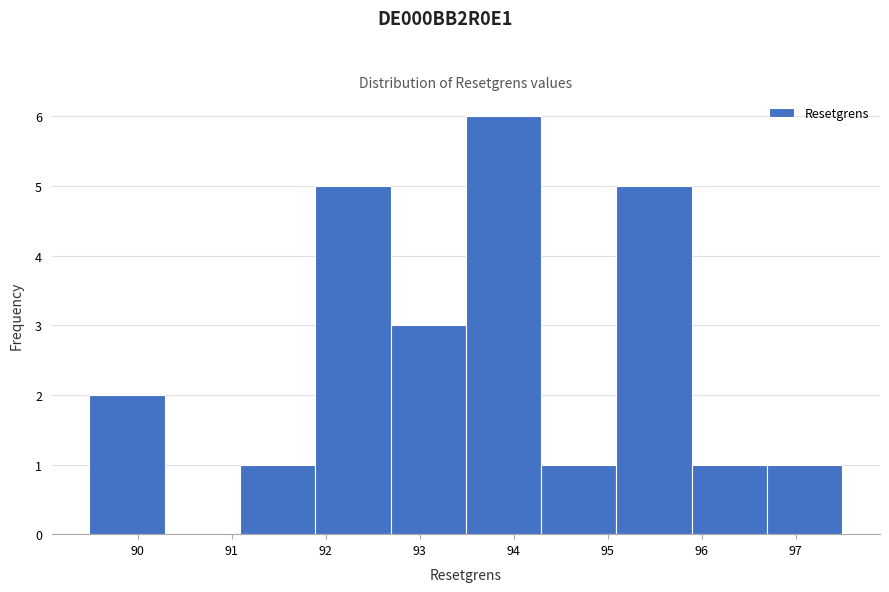

What is the height of the bar covering 95.9 to 96.7 on the x-axis? Neither the bar edges nor the heights are printed on the chart, so give them approximately, as read against the axes.

1